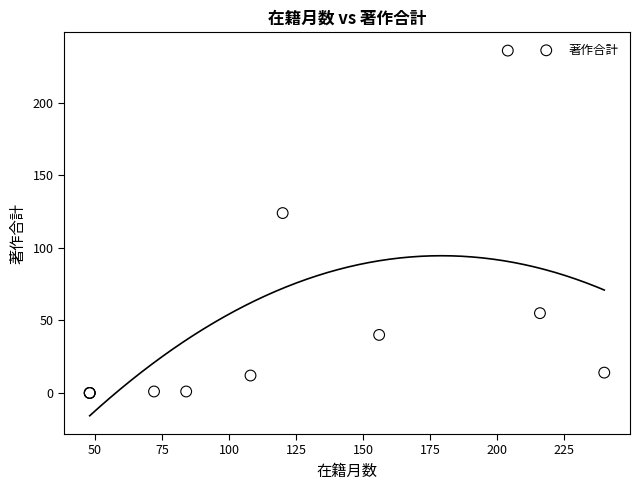

What Y value in the scatter plot is closest to 118?

124